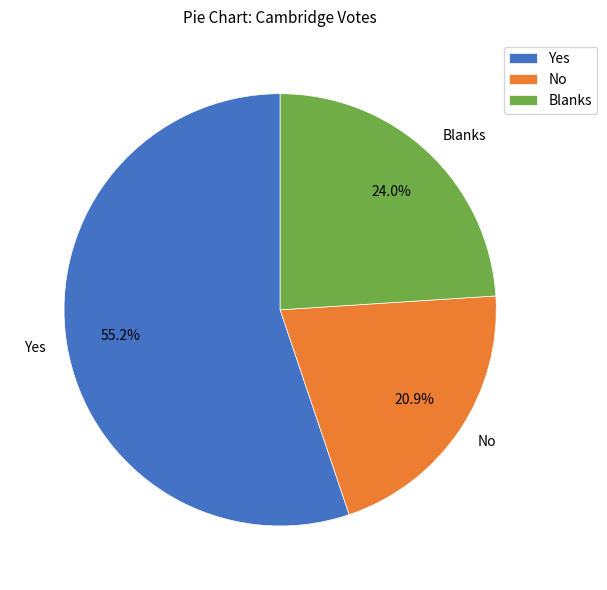

Is there a majority slice in this chart?

Yes